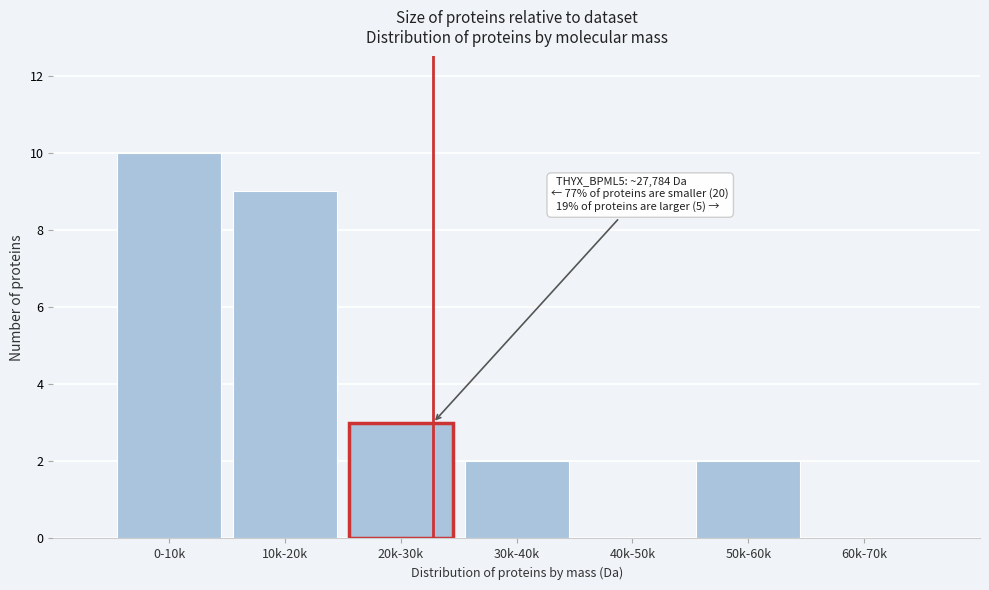

Reading left to right, extract all data points from this chart.

0-10k=10	10k-20k=9	20k-30k=3	30k-40k=2	40k-50k=0	50k-60k=2	60k-70k=0